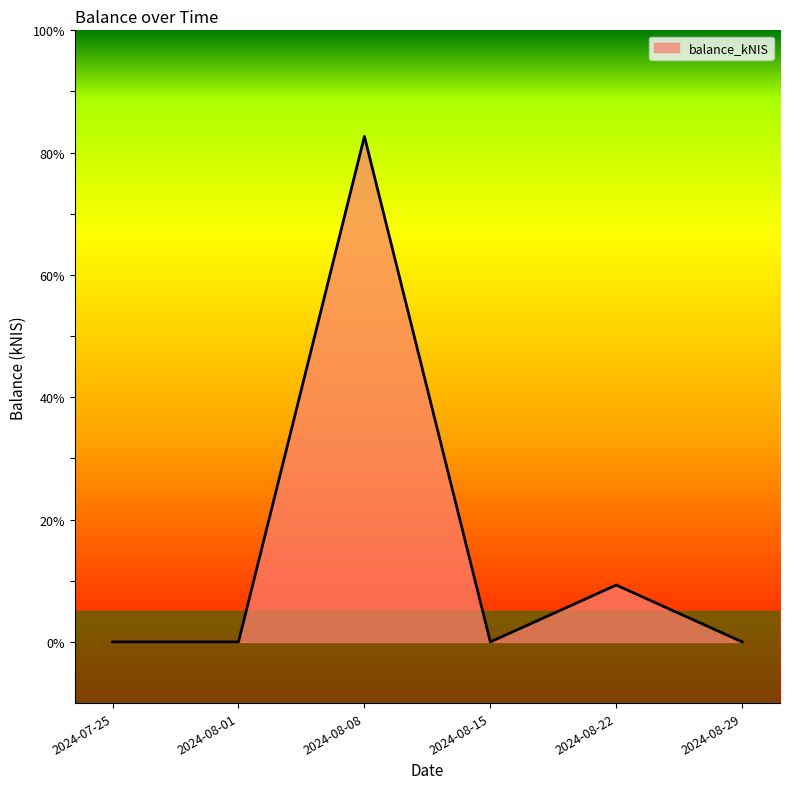

What position from the right is 2024-08-01?

5